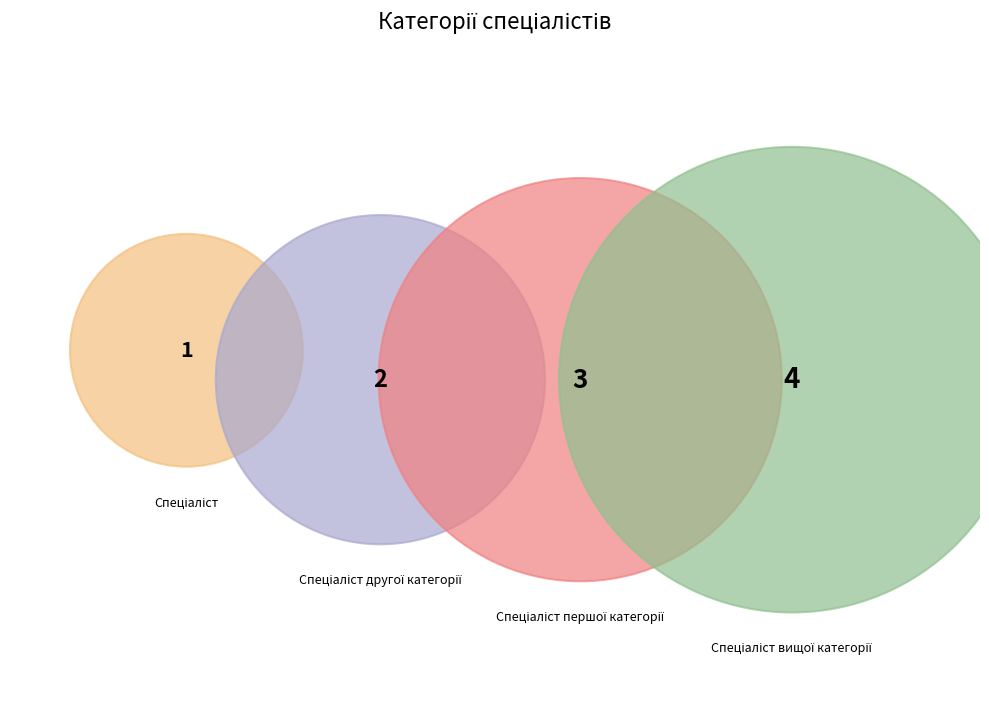

Which slice is the largest?

Спеціаліст вищої категорії